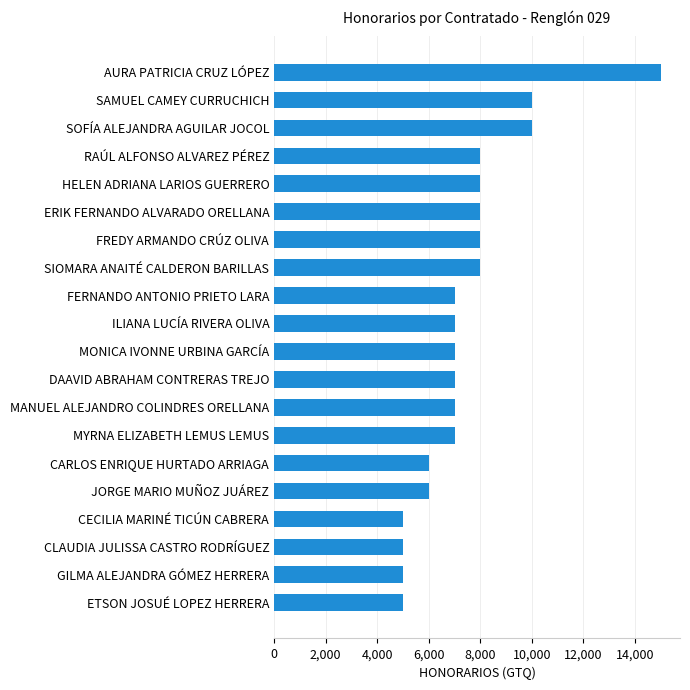

What is the sum of all values?

149000